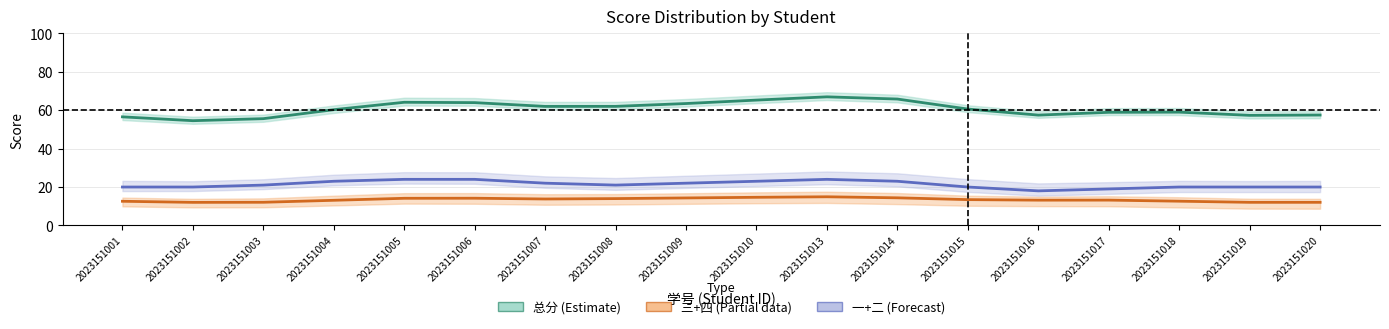

Which series changed the most between 2023151006 and 2023151018?

总分 (Estimate)